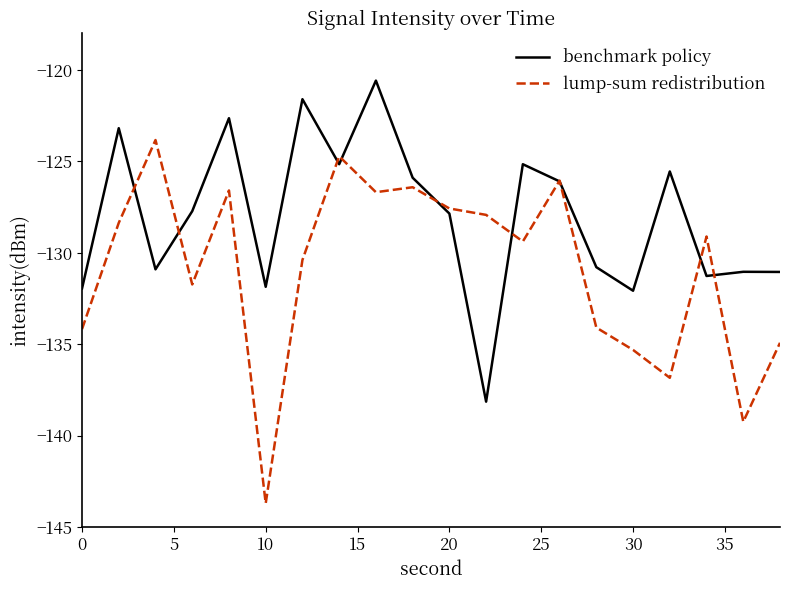

Which series has the largest total across all categories?

benchmark policy